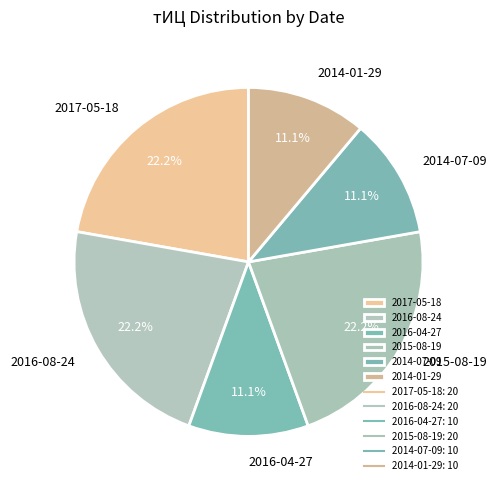

Between 2016-08-24 and 2014-01-29, which is larger?

2016-08-24